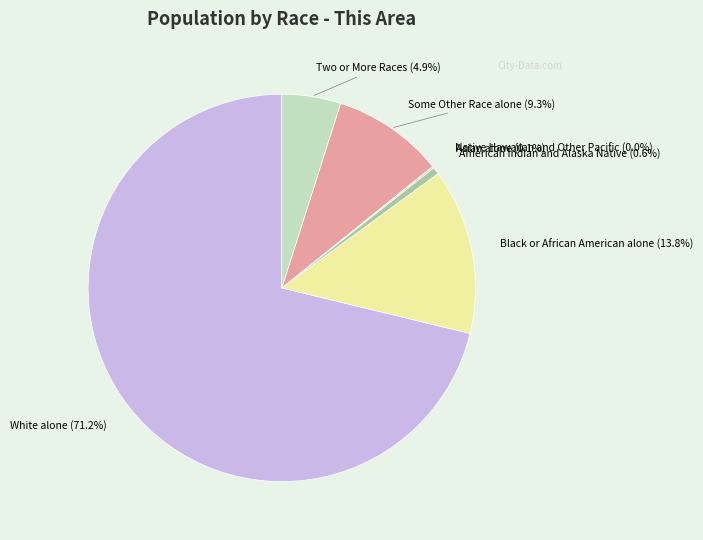

What is the majority slice?

White alone